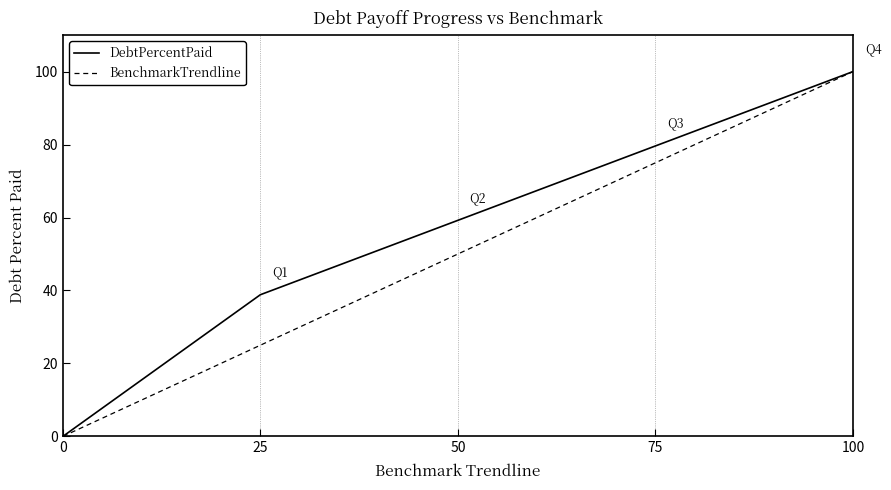

What is the maximum value shown in the chart?

100.0